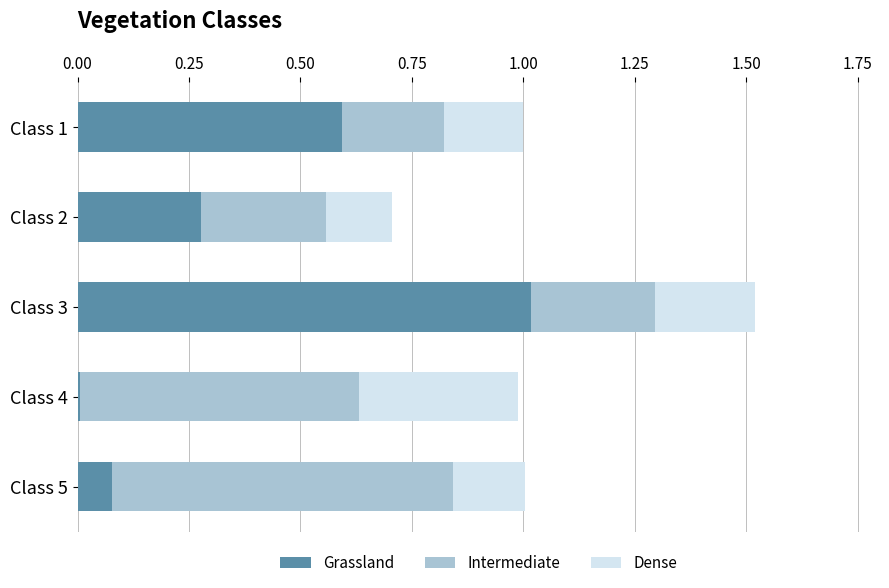

Is it true that Grassland equals 1.0 at Class 1?

False